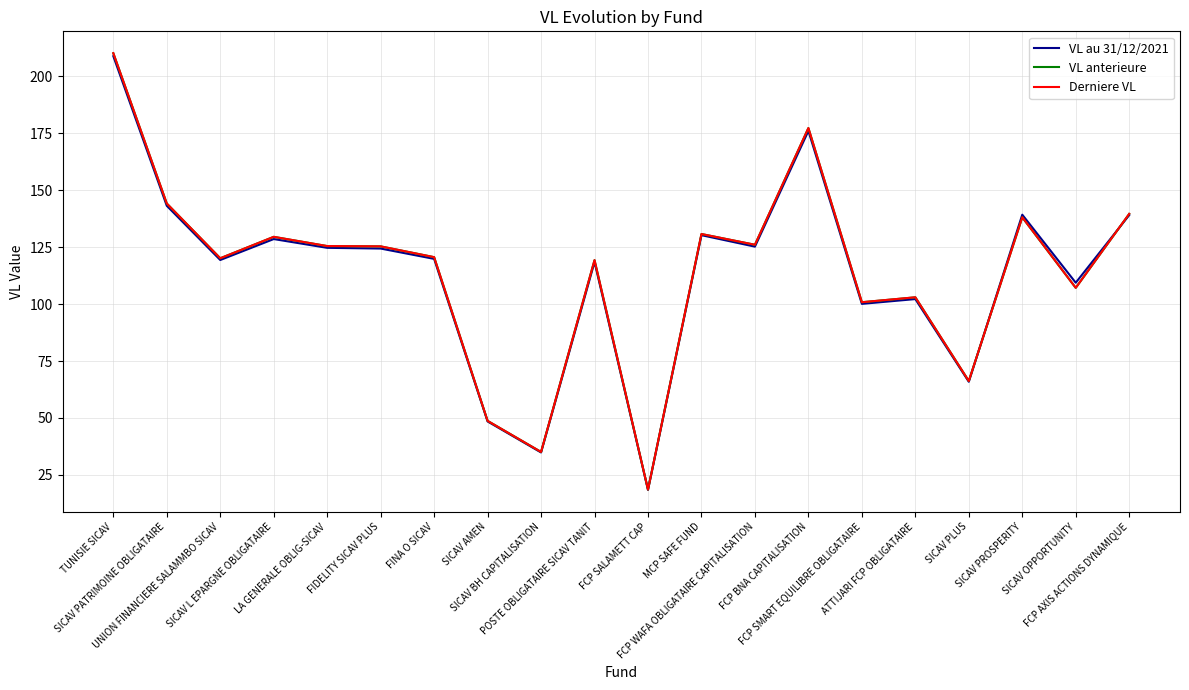

What are all the series names shown in the legend?

VL au 31/12/2021, VL anterieure, Derniere VL